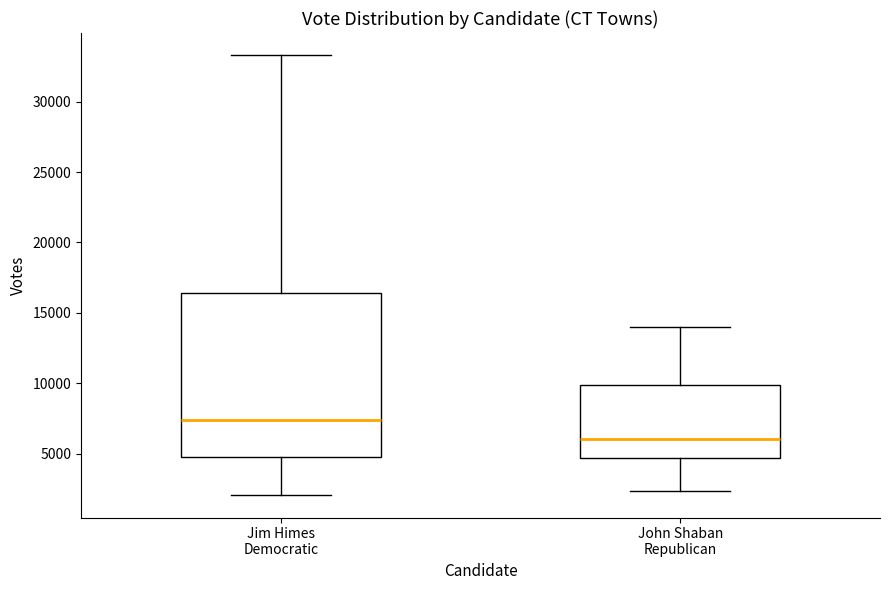

Where does the median line of the box for Jim Himes Democratic sit on the y-axis? The values are not printed on the chart, so give them approximately, as read against the axis.

7500